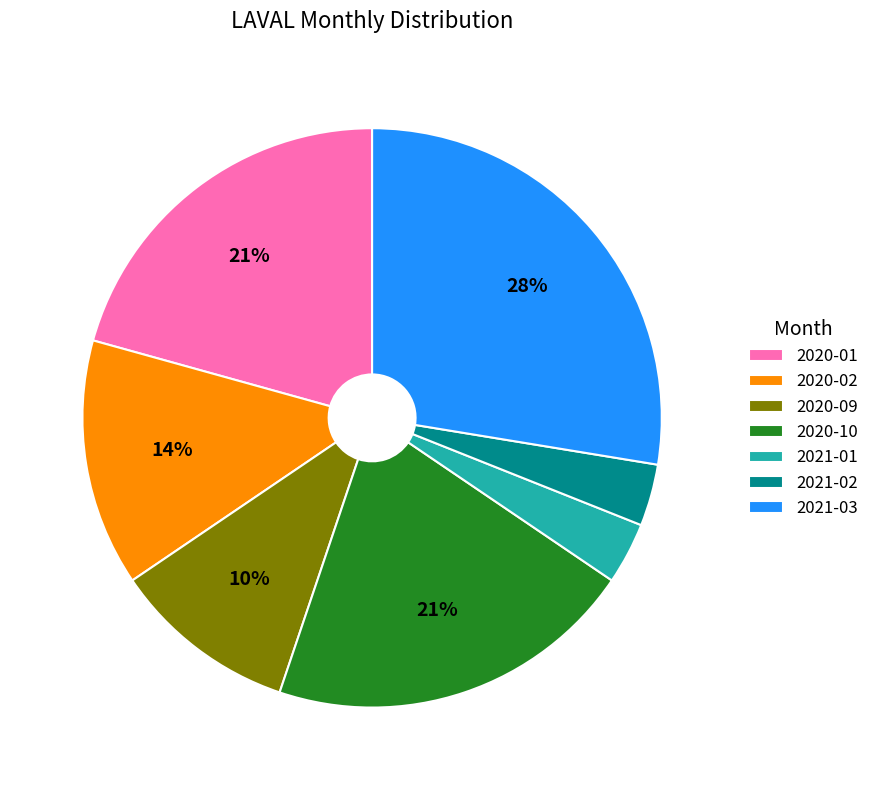

To the nearest percent, what portion does 2021-01 represent?

3%